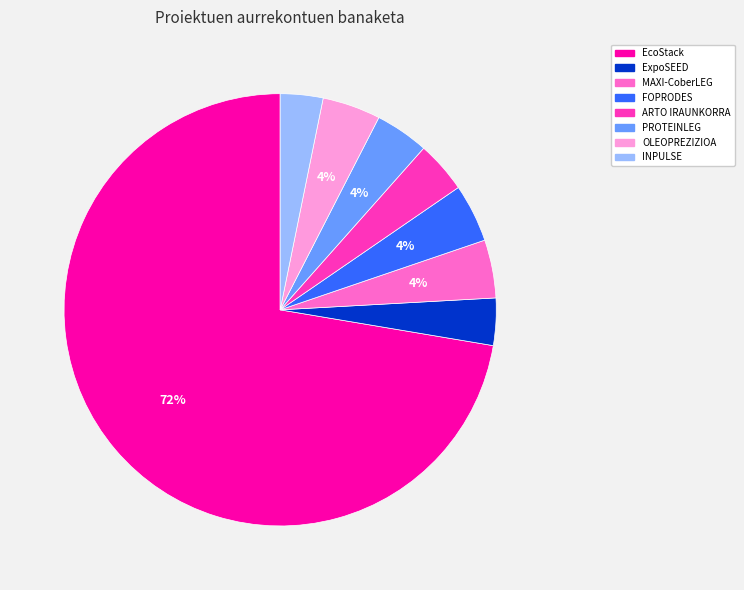

Does FOPRODES represent more than half of the total?

No